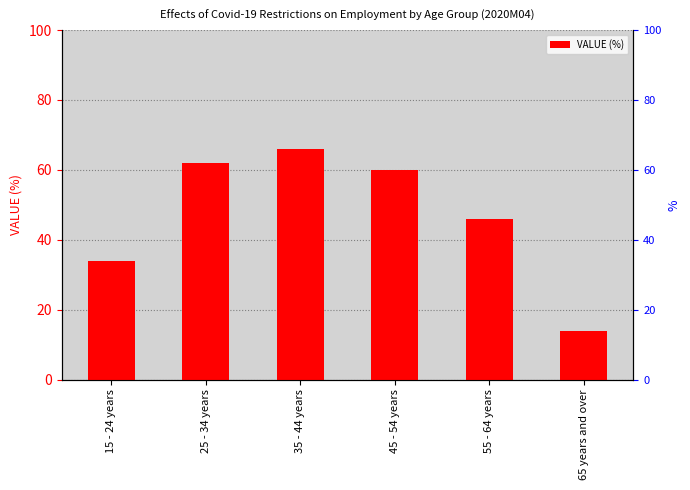

List the labels in order of value, largest first.

35 - 44 years, 25 - 34 years, 45 - 54 years, 55 - 64 years, 15 - 24 years, 65 years and over